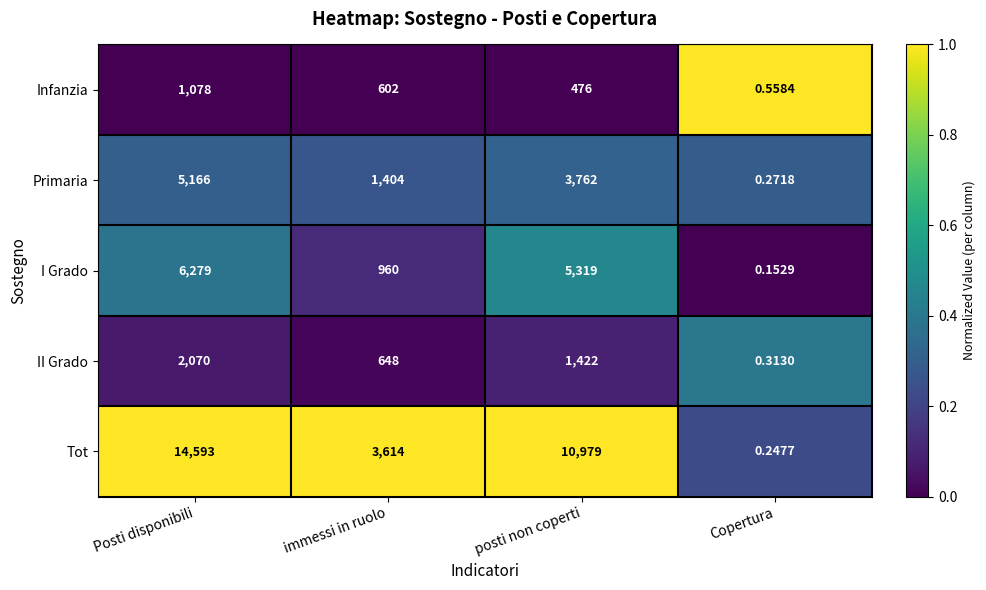

At which category is the sum across all series the highest?

Posti disponibili